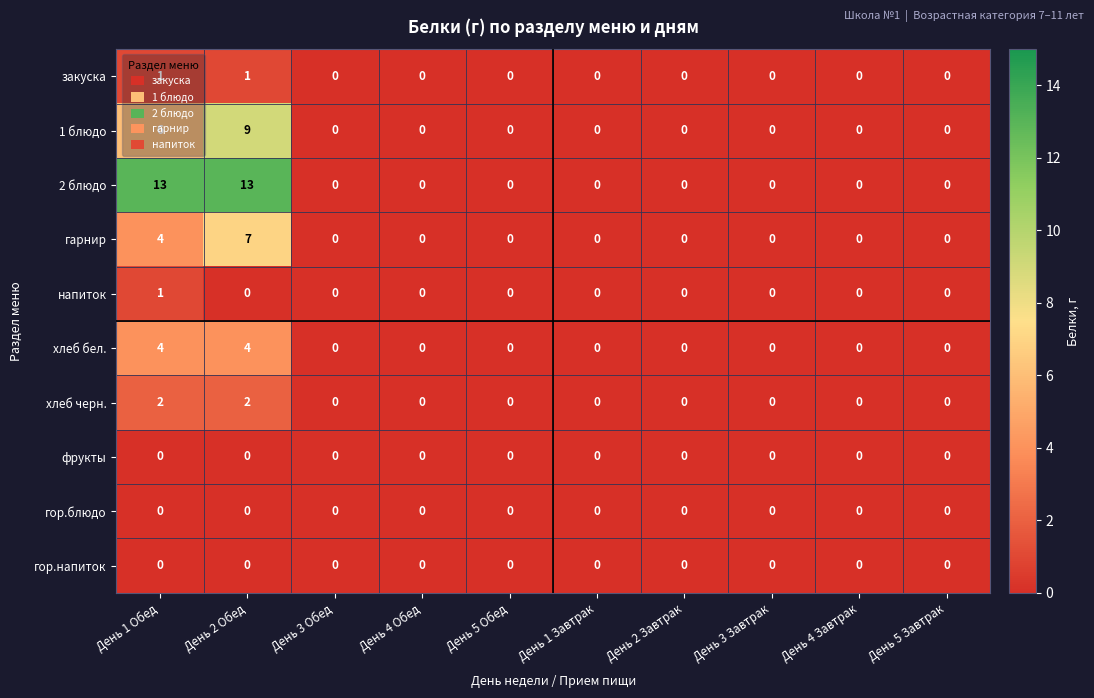

What is the difference between the highest and lowest values at День 2 Обед?

13